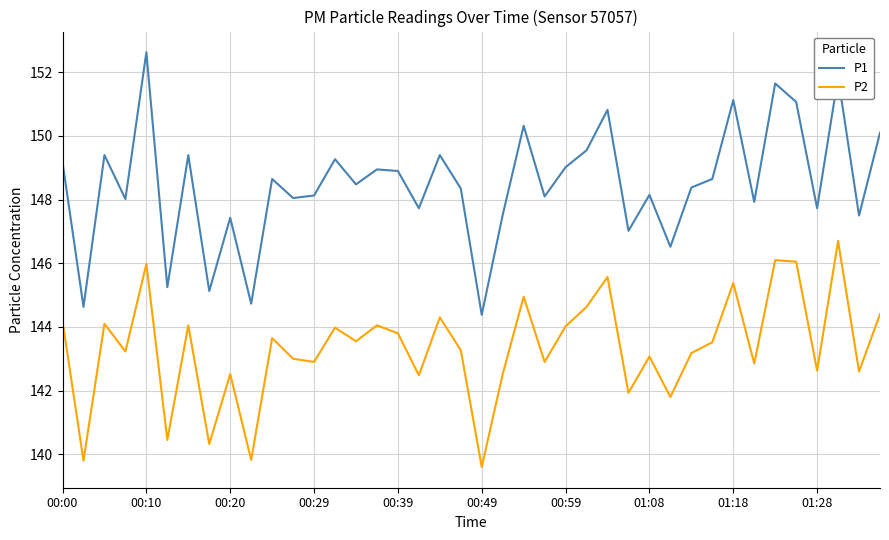

Which series has the largest total across all categories?

P1